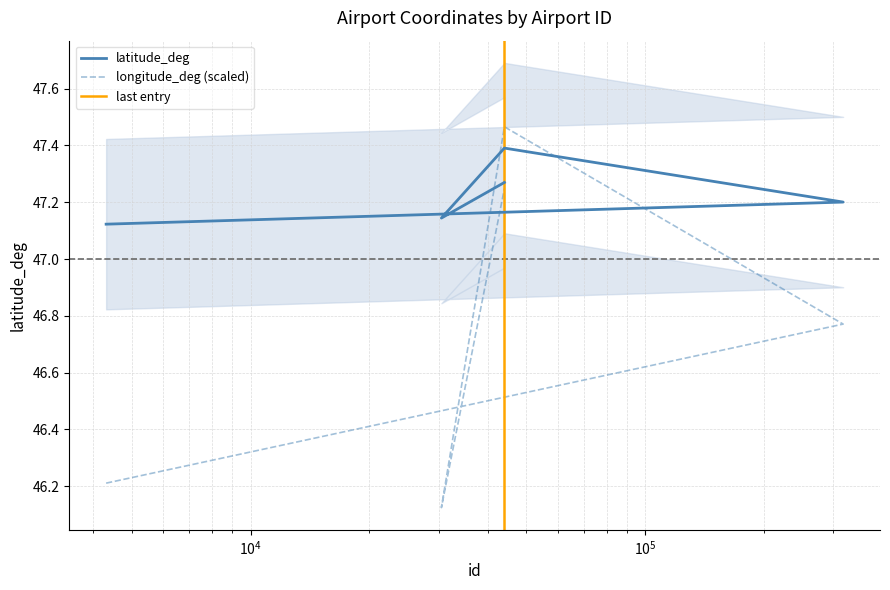

Between 4306 and 43992, which is larger?

43992